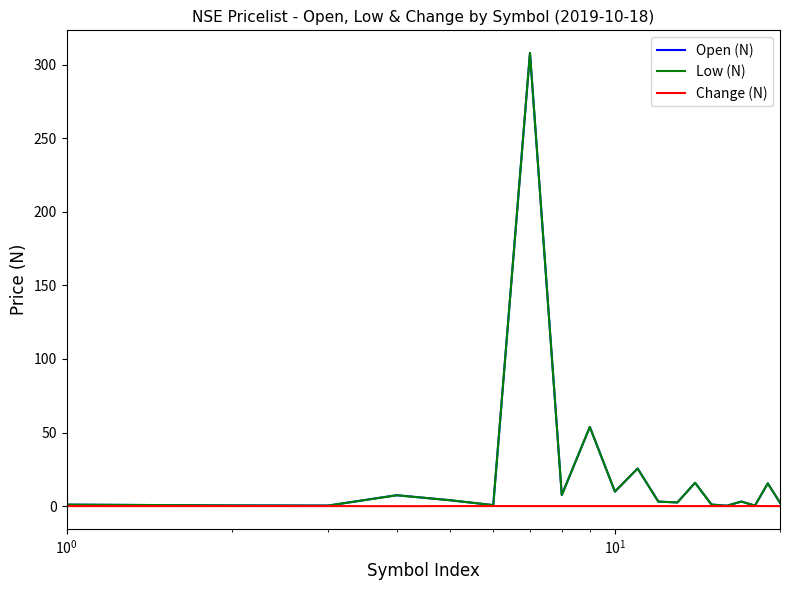

What is the maximum value shown in the chart?

308.0